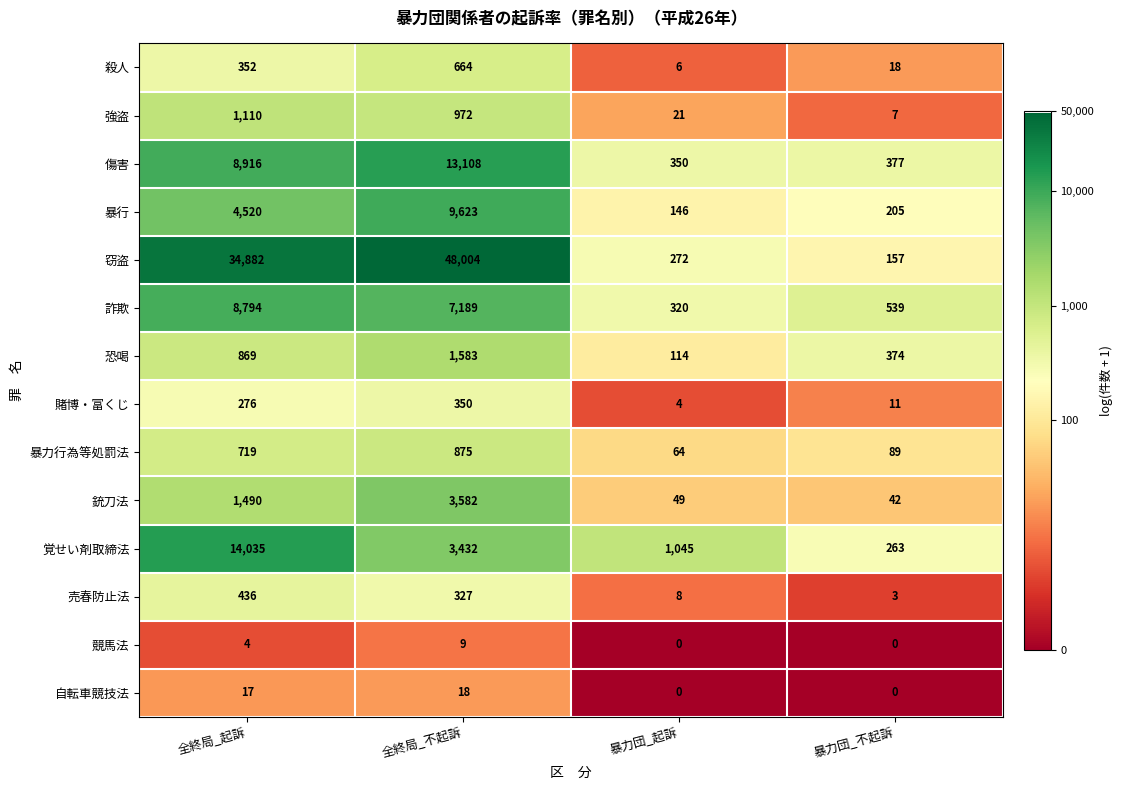

Which series has the widest spread of values?

窃盗